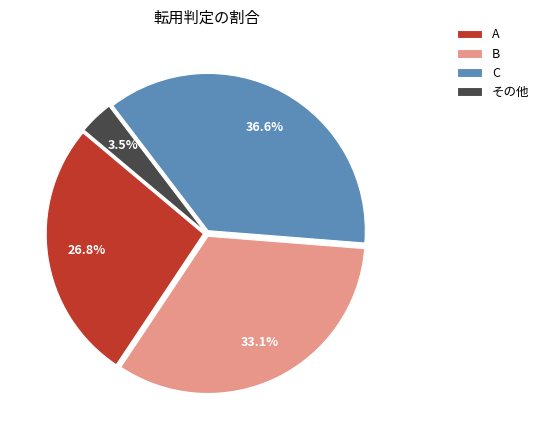

Which has a higher value, その他 or B?

B